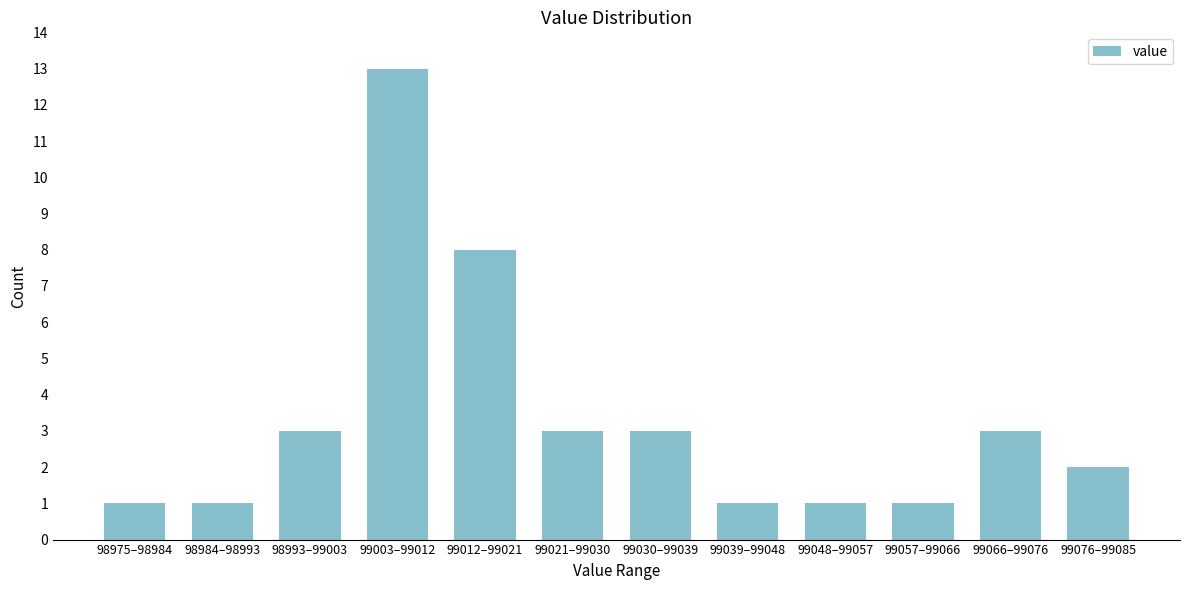

Reading left to right, list all the values displayed in this chart.

98975–98984=1	98984–98993=1	98993–99003=3	99003–99012=13	99012–99021=8	99021–99030=3	99030–99039=3	99039–99048=1	99048–99057=1	99057–99066=1	99066–99076=3	99076–99085=2